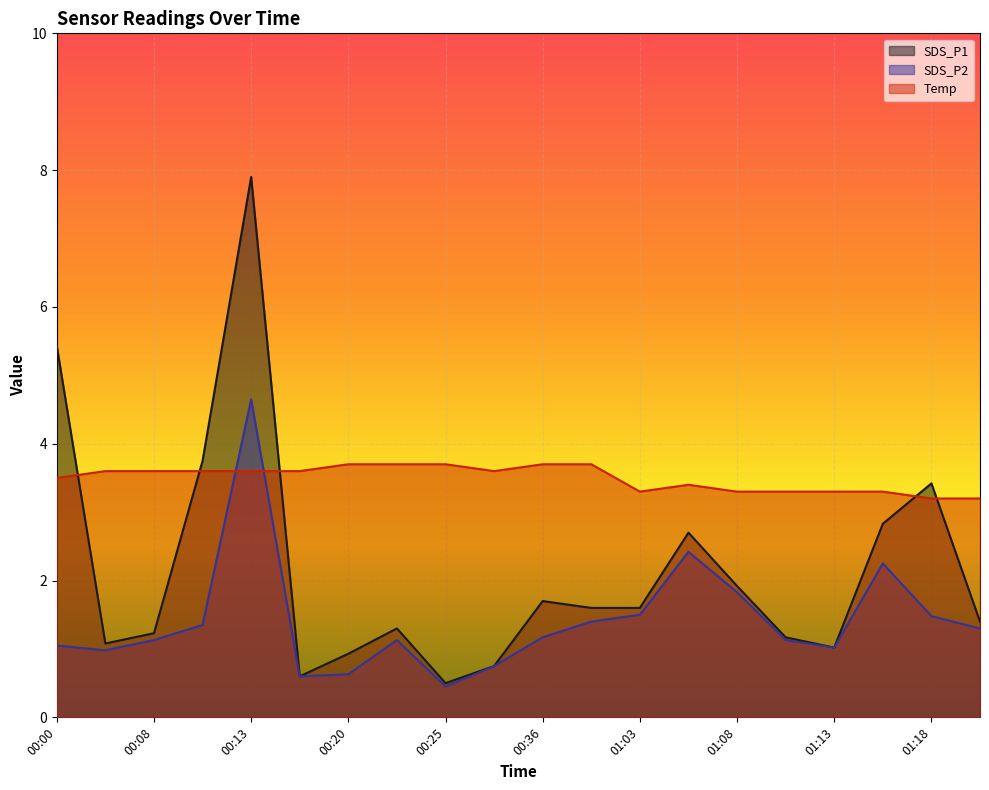

Reading left to right, extract all data points from this chart.

SDS_P1: 5.4	1.1	1.2	3.8	7.9	0.6	0.9	1.3	0.5	0.8	1.7	1.6	1.6	2.7	1.9	1.2	1.0	2.8	3.4	1.4
SDS_P2: 1.1	1.0	1.1	1.4	4.7	0.6	0.6	1.1	0.5	0.8	1.2	1.4	1.5	2.4	1.8	1.1	1.0	2.2	1.5	1.3
Temp: 3.5	3.6	3.6	3.6	3.6	3.6	3.7	3.7	3.7	3.6	3.7	3.7	3.3	3.4	3.3	3.3	3.3	3.3	3.2	3.2